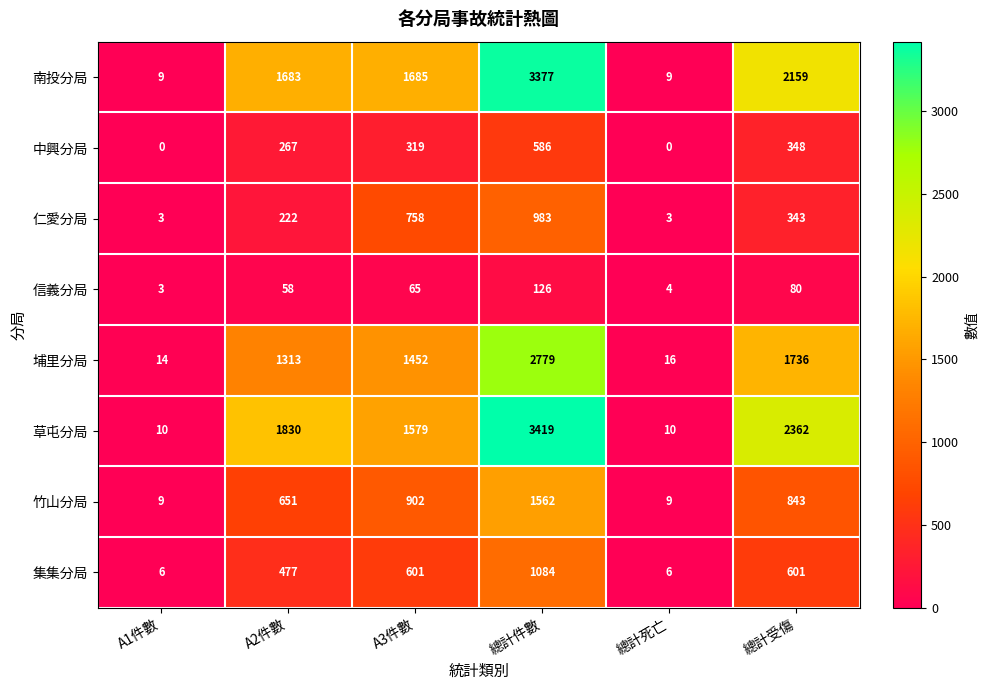

At which category does the chart reach its peak across all series?

總計件數